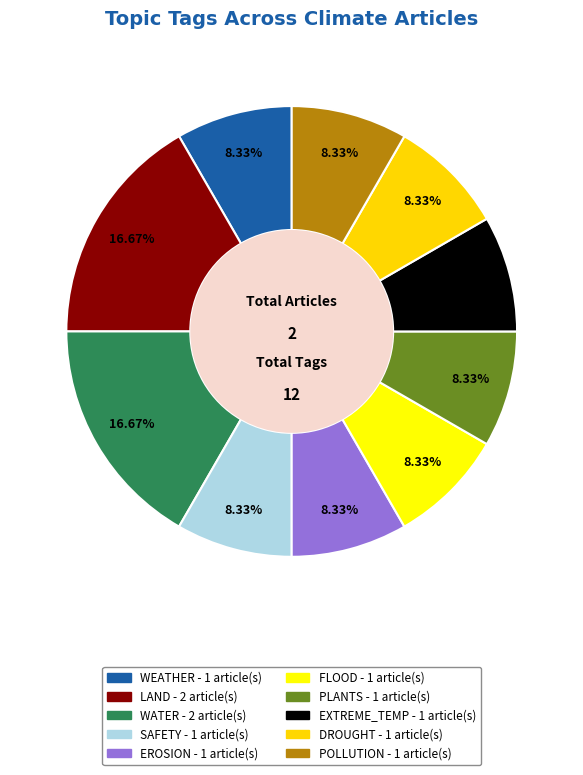

Rank the categories by value from highest to lowest.

LAND, WATER, WEATHER, SAFETY, EROSION, FLOOD, PLANTS, EXTREME_TEMP, DROUGHT, POLLUTION